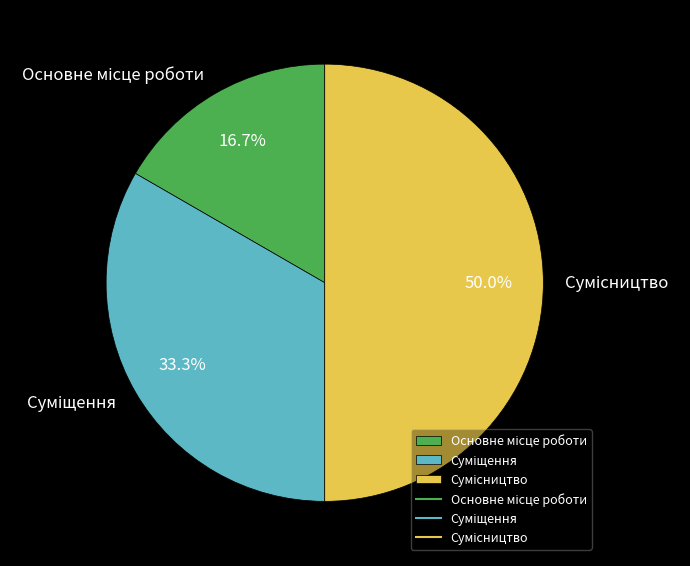

How many segments does this pie chart have?

3